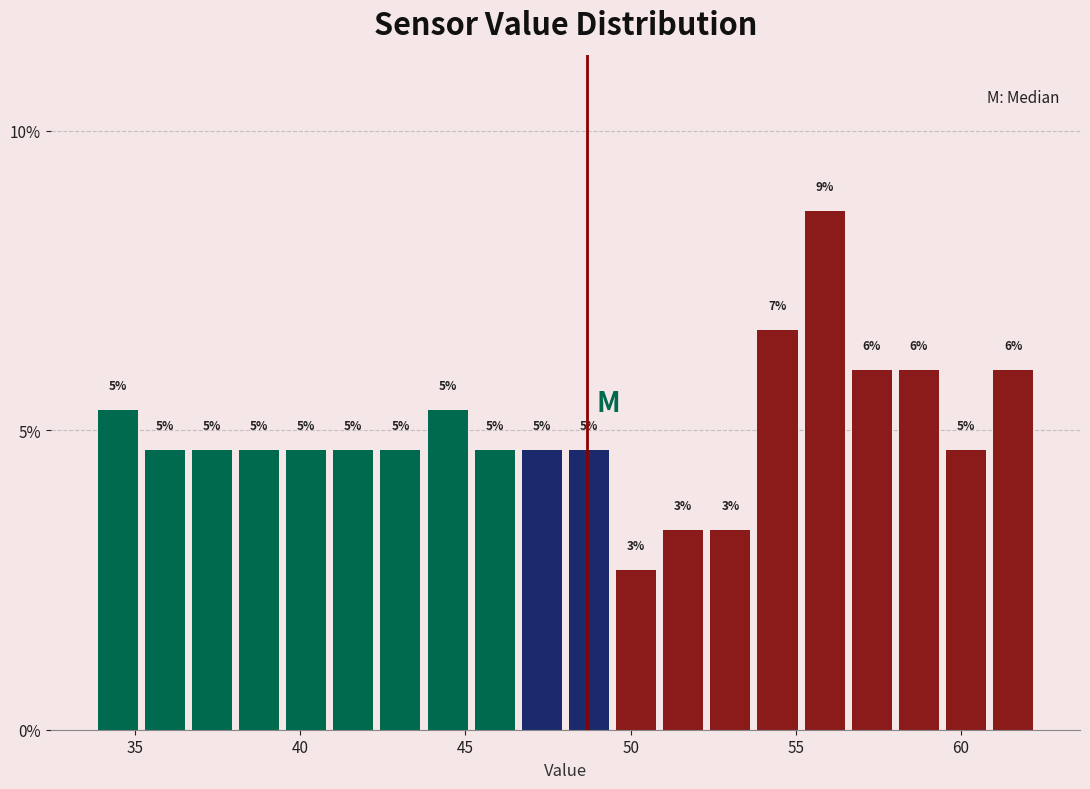

Around what value on the x-axis is the tallest bar? Give the approximate position of its centre, as read against the axis.

56.0